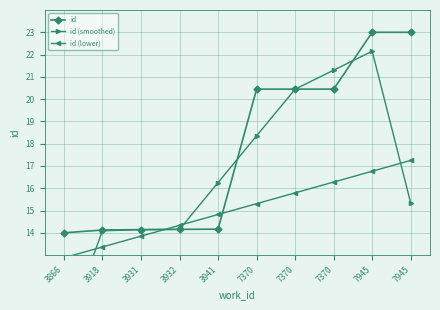

What is the difference between the maximum and minimum values in the id (lower) series?

4.4